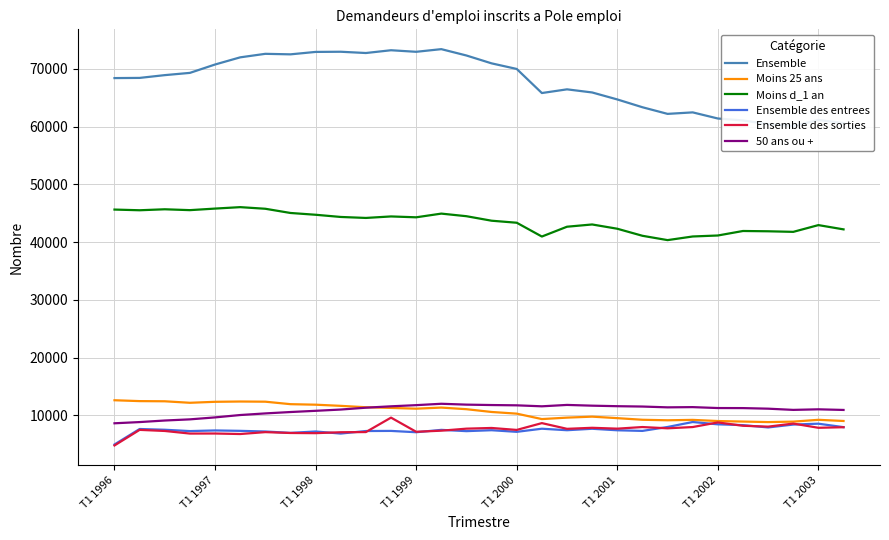

What are all the series names shown in the legend?

Ensemble, Moins 25 ans, Moins d_1 an, Ensemble des entrees, Ensemble des sorties, 50 ans ou +